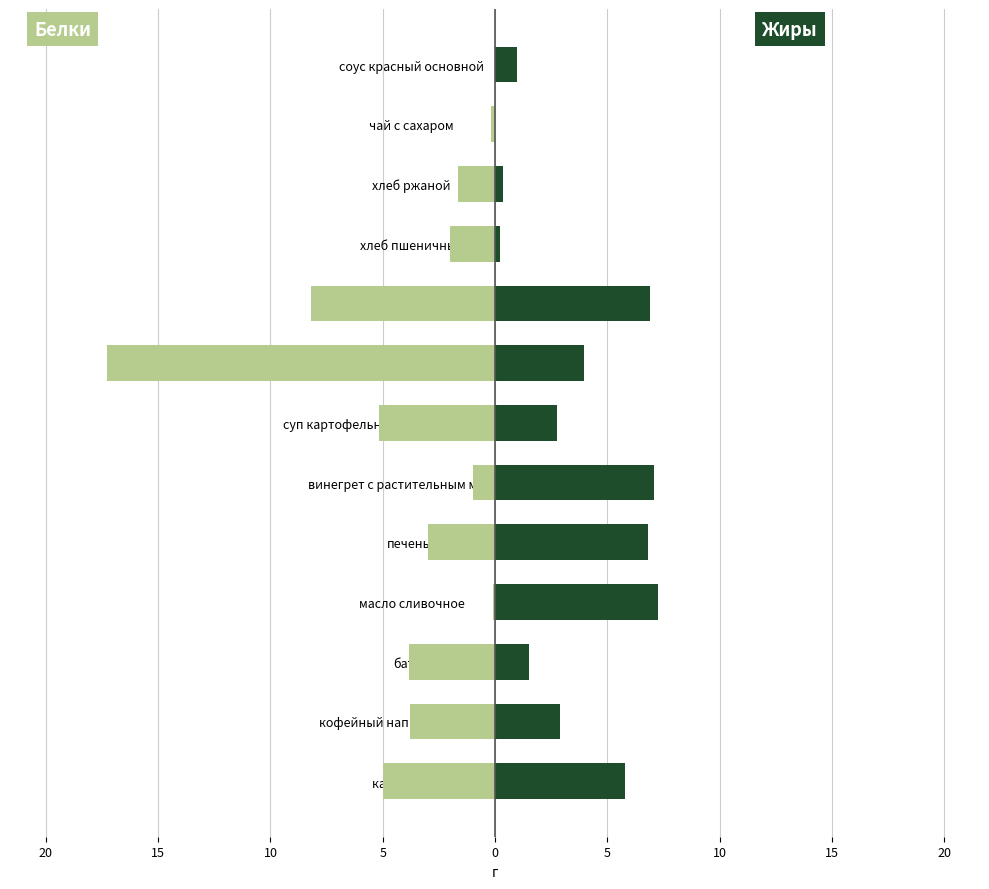

The value of Жиры at кофейный напиток с молоком is 2.9. True or false?

True